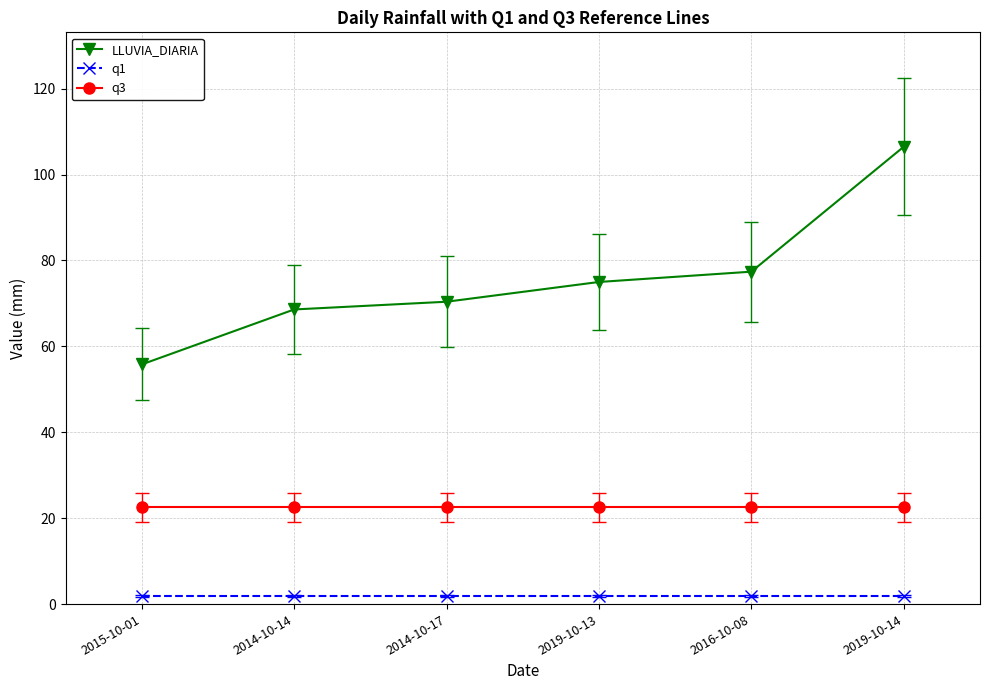

How many lines are shown in the chart?

3